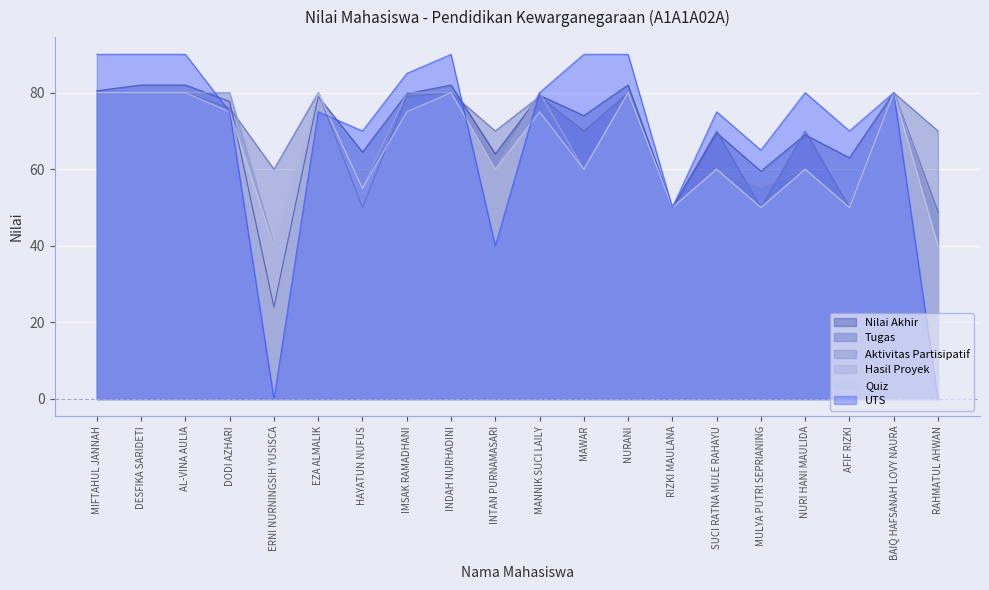

Rank the categories by Tugas value from lowest to highest.

HAYATUN NUFUS, RIZKI MAULANA, MULYA PUTRI SEPRIANING, AFIF RIZKI, ERNI NURNINGSIH YUSISCA, INTAN PURNAMASARI, MAWAR, SUCI RATNA MULE RAHAYU, NURI HANI MAULIDA, RAHMATUL AHWAN, DODI AZHARI, IMSAK RAMADHANI, MANNIK SUCI LAILY, MIFTAHUL JANNAH, DESFIKA SARIDETI, AL-VINA AULIA, EZA ALMALIK, INDAH NURHADINI, NURANI, BAIQ HAFSANAH LOVY NAURA